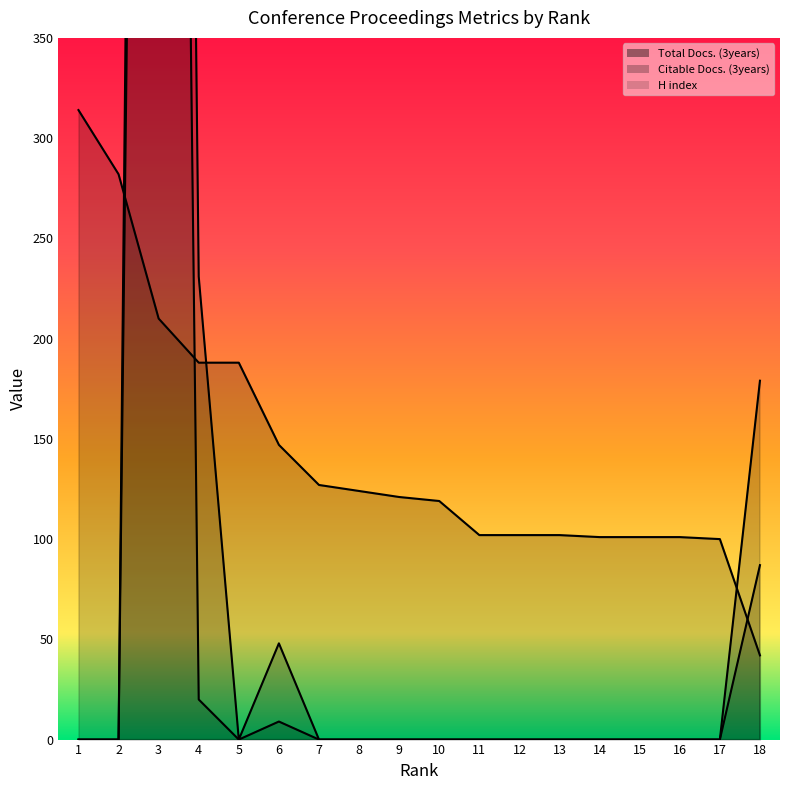

Where does the H index series first go above 121?

1